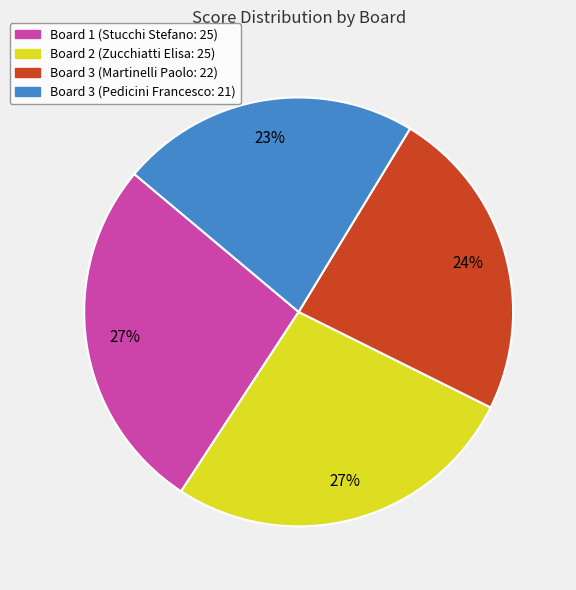

Does any single category account for the majority?

No